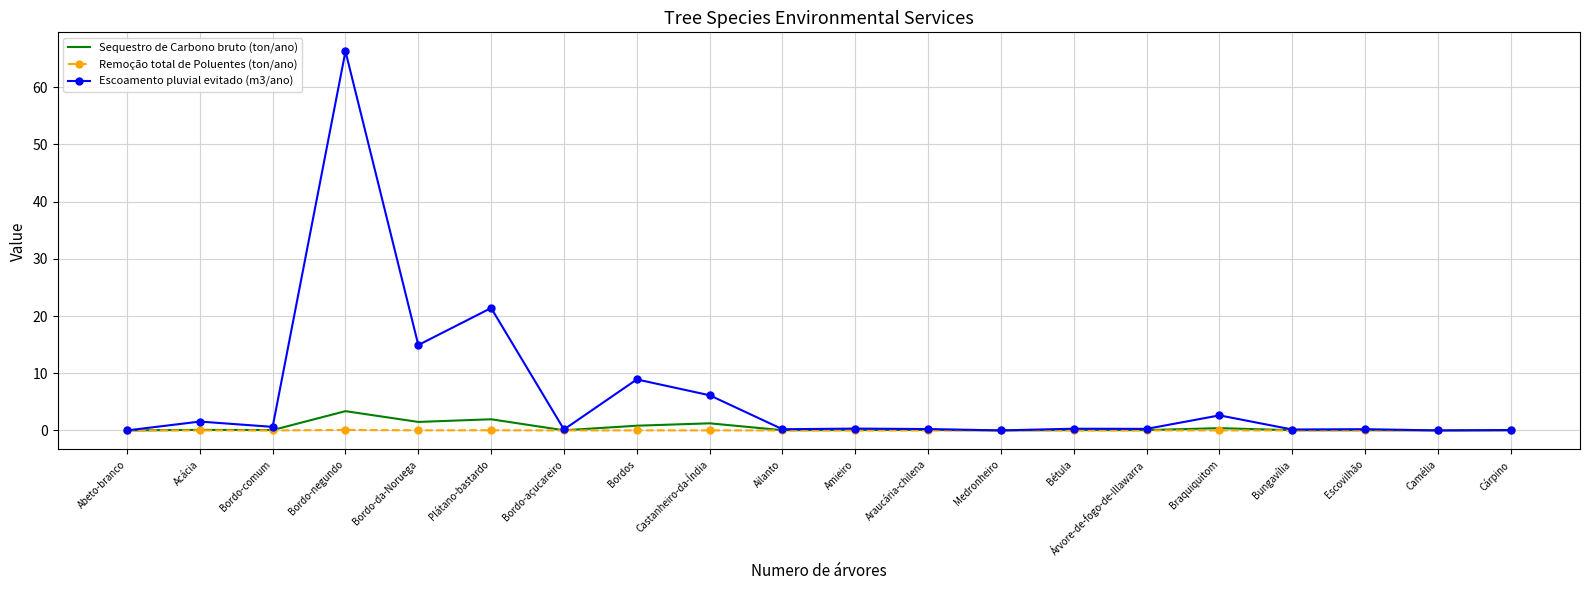

True or false: Sequestro de Carbono bruto (ton/ano) has a value of 3.4 at Bordo-negundo.

True